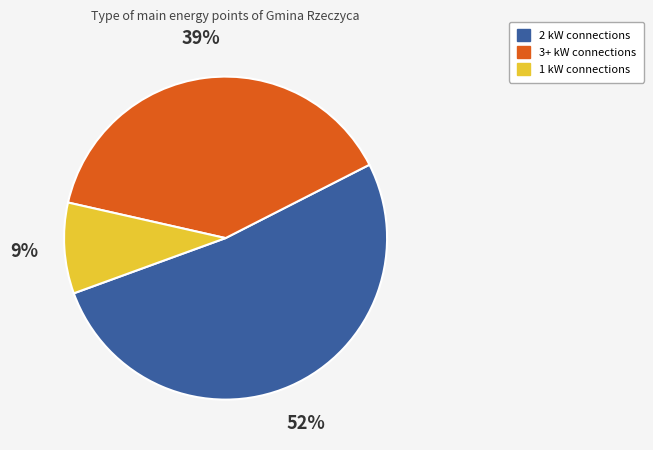

Rank the categories by value from lowest to highest.

1 kW connections, 3+ kW connections, 2 kW connections